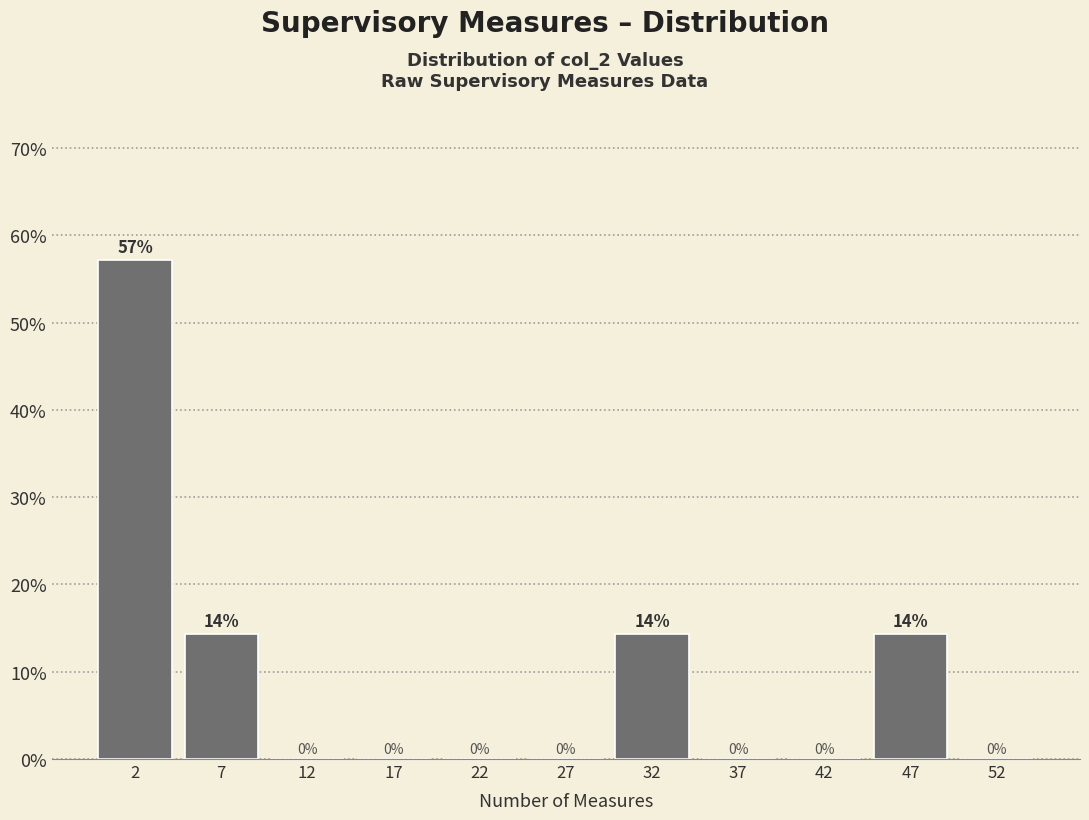

Which range on the x-axis has the tallest bar?

0 to 5